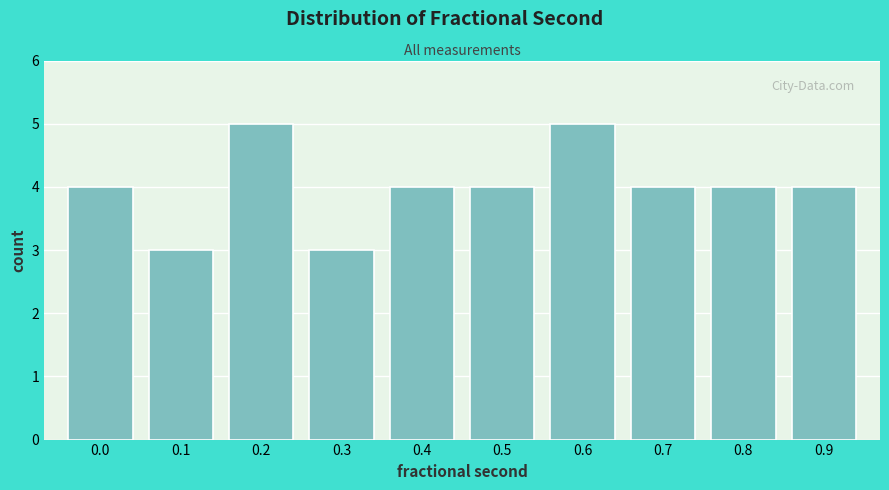

Reading left to right, transcribe all the data shown in this chart.

4	3	5	3	4	4	5	4	4	4